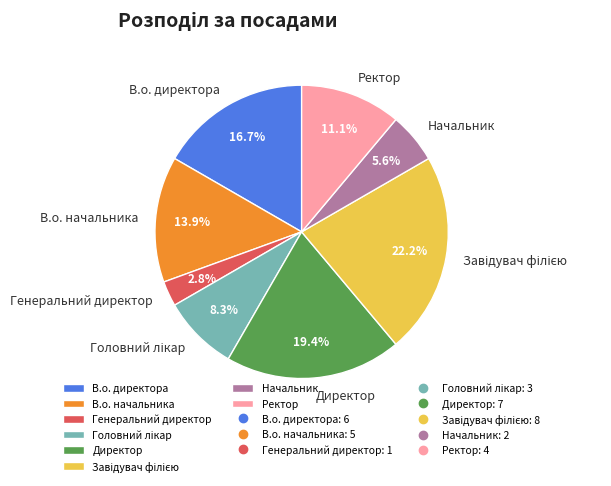

True or false: Начальник accounts for 1% of the total.

False